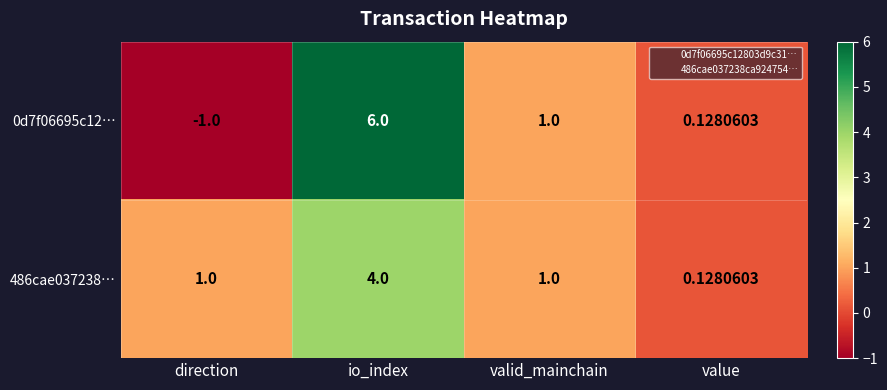

How many distinct data groups are displayed?

2